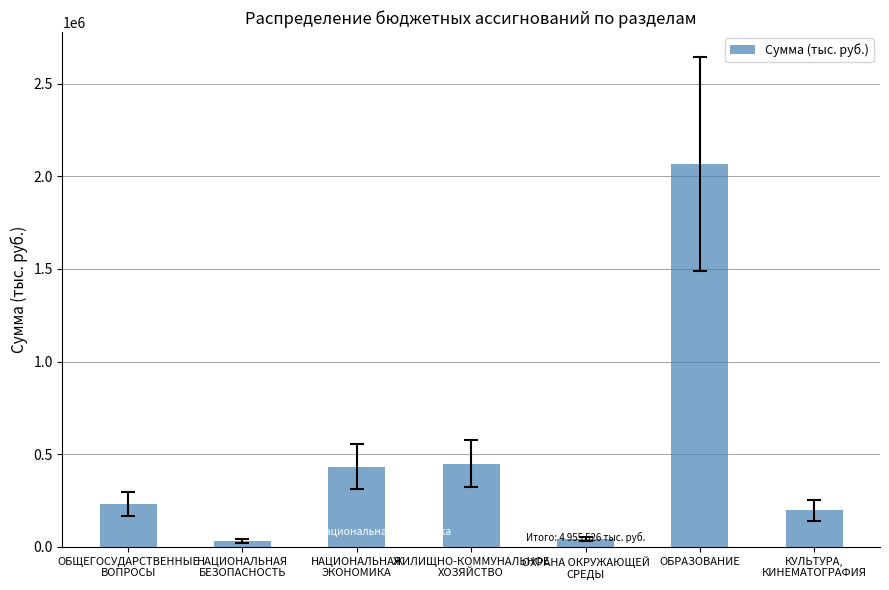

Are the bars horizontal?

No